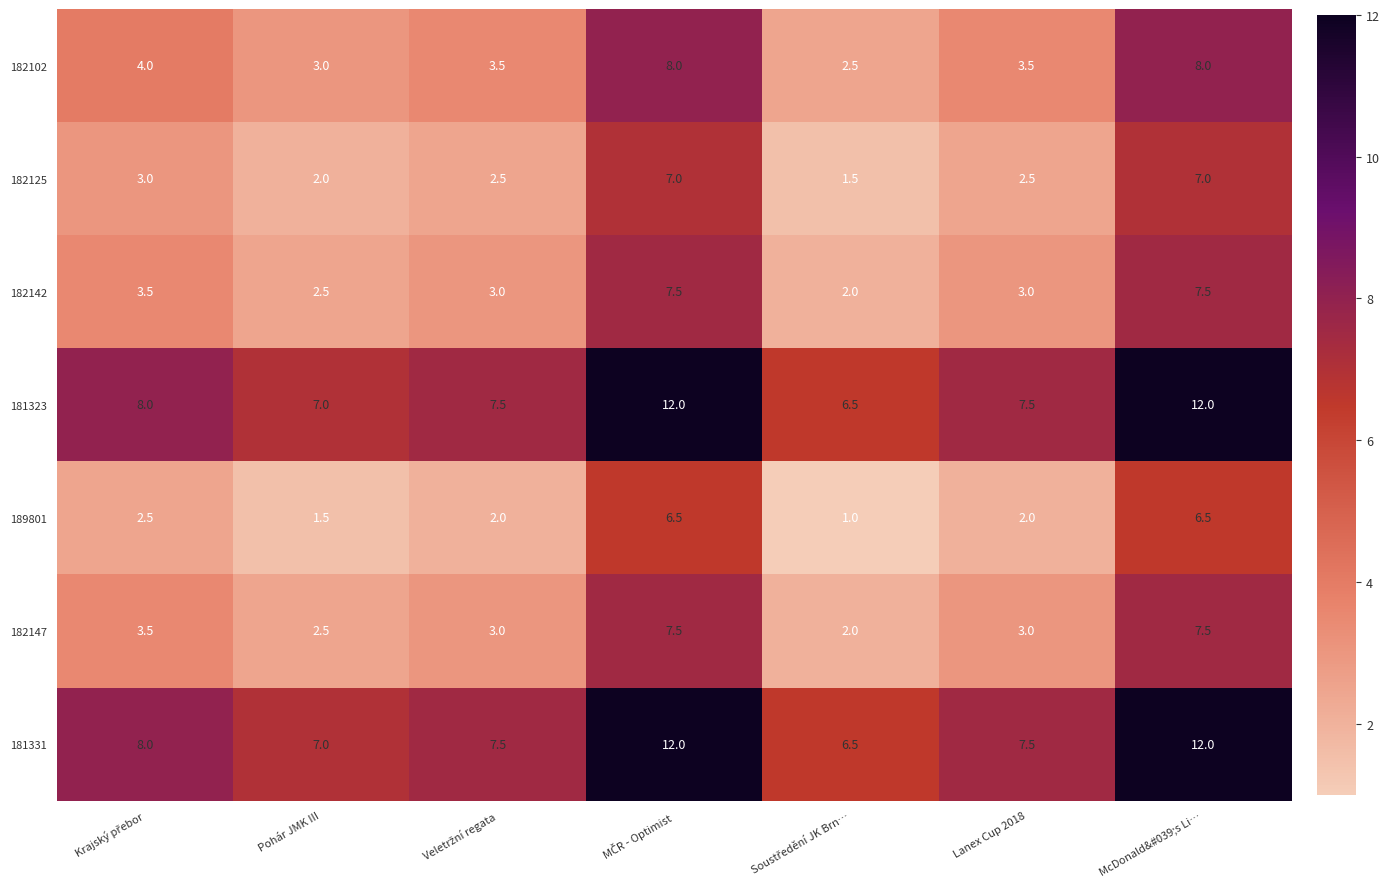

What is the difference between the maximum and minimum values in the 182125 series?

5.5